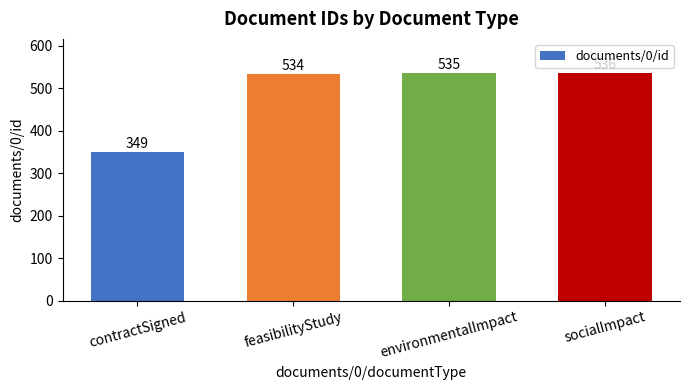

The value at contractSigned is 349. True or false?

True